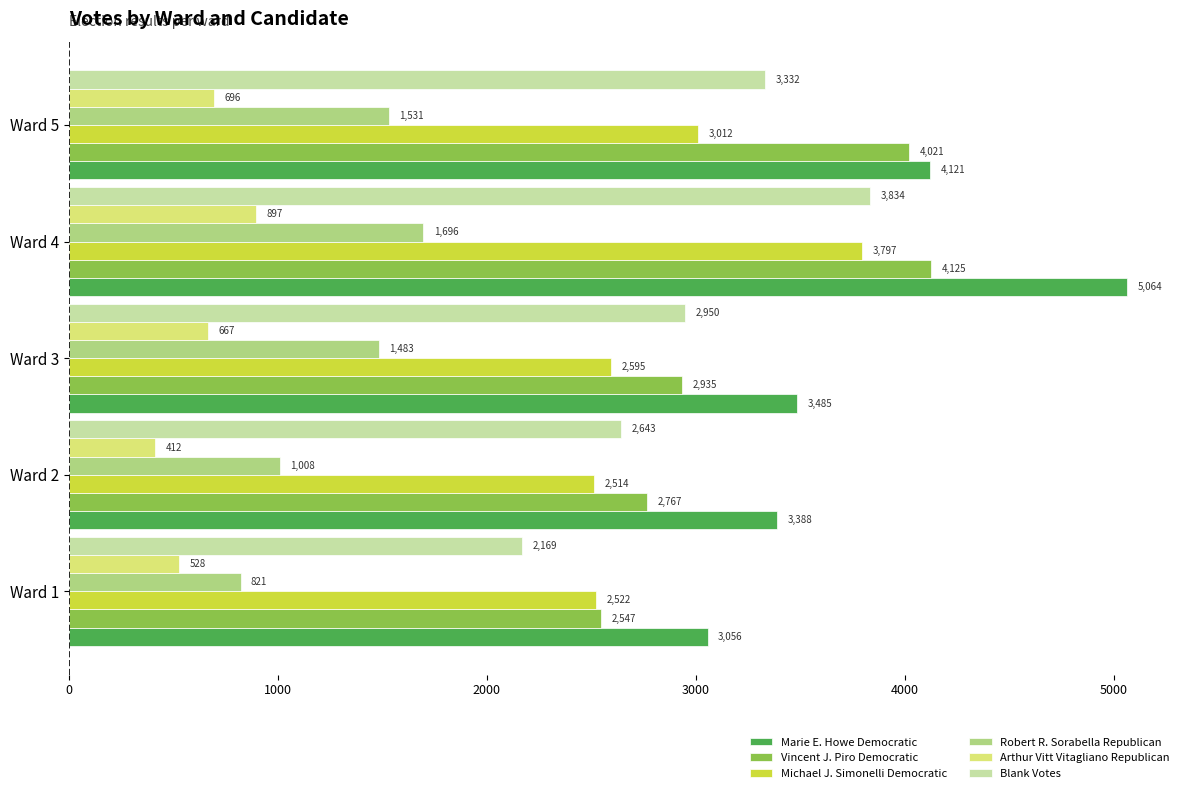

Where is Blank Votes nearest to the value 3001?

Ward 3